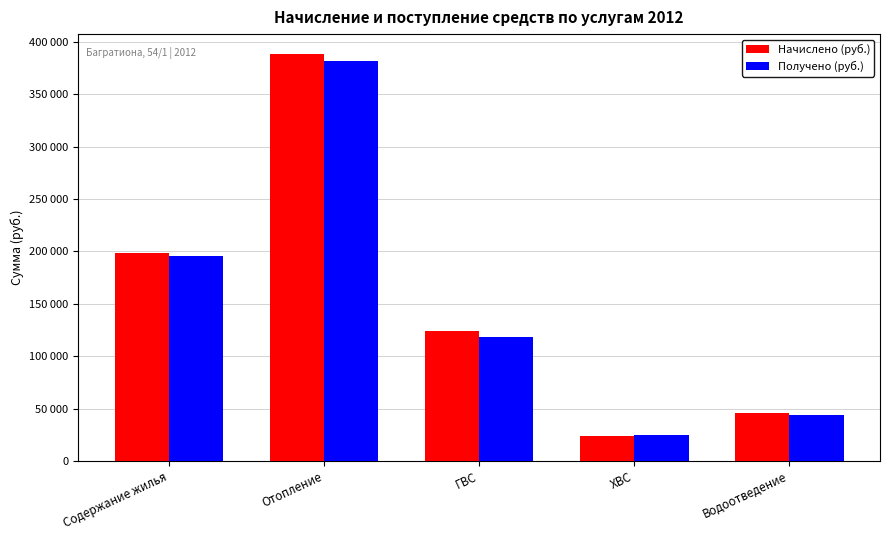

What is the smallest value displayed?

23698.6